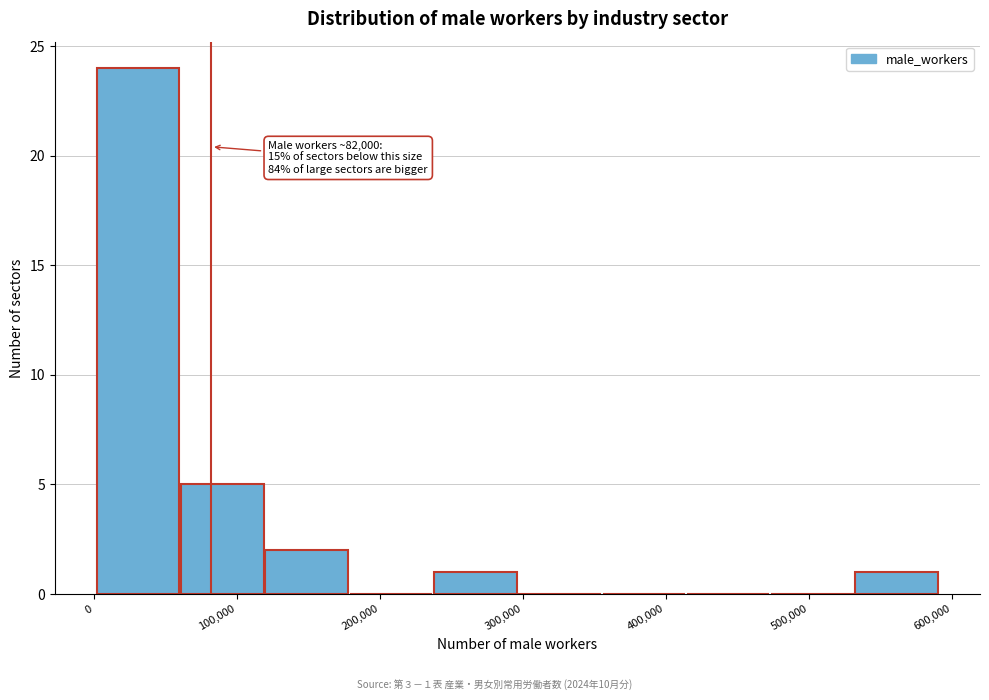

Which range on the x-axis has the tallest bar?

0 to 60000